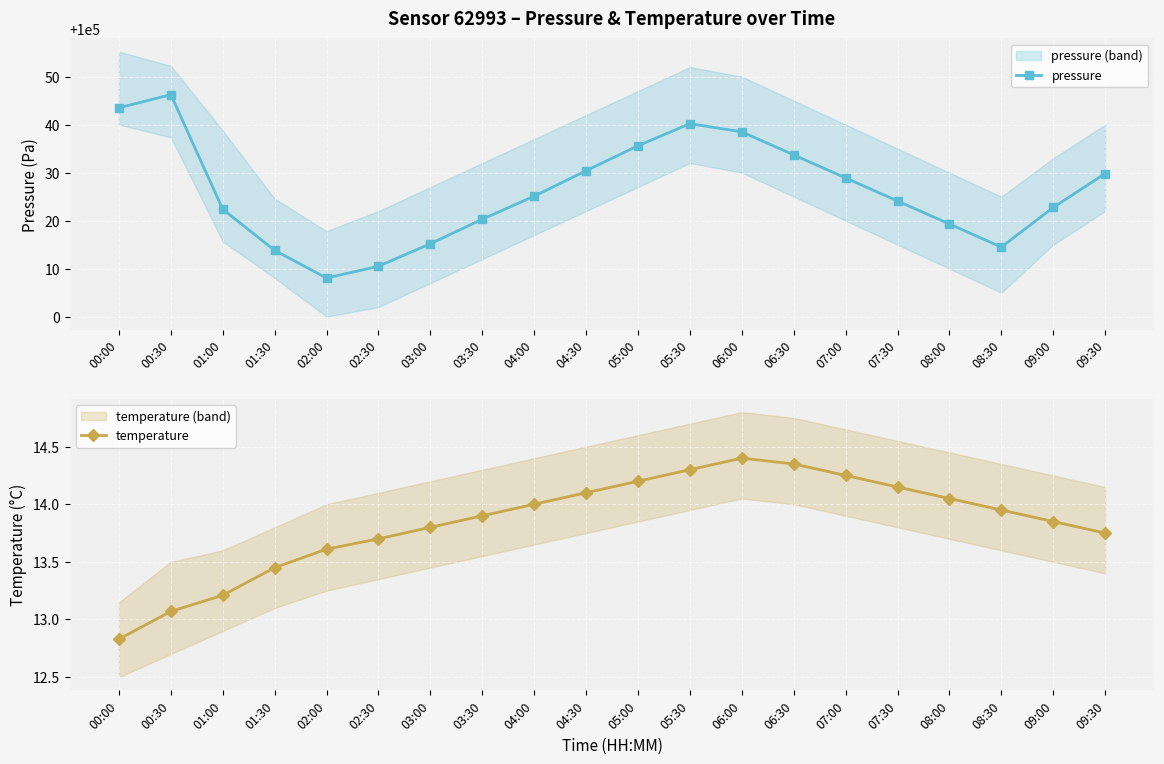

How many interior local valleys does the pressure series have?

2